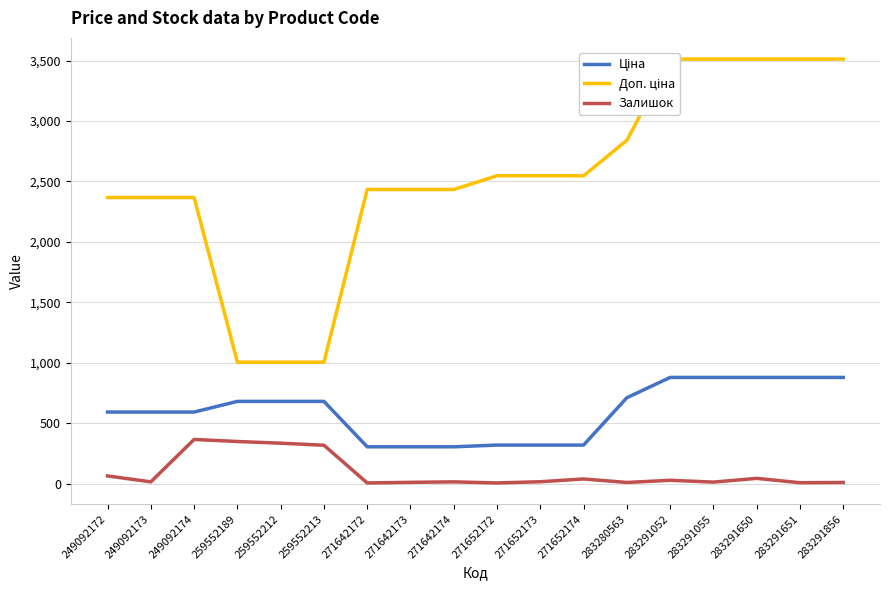

Is it true that Ціна equals 591.6 at 249092172?

True